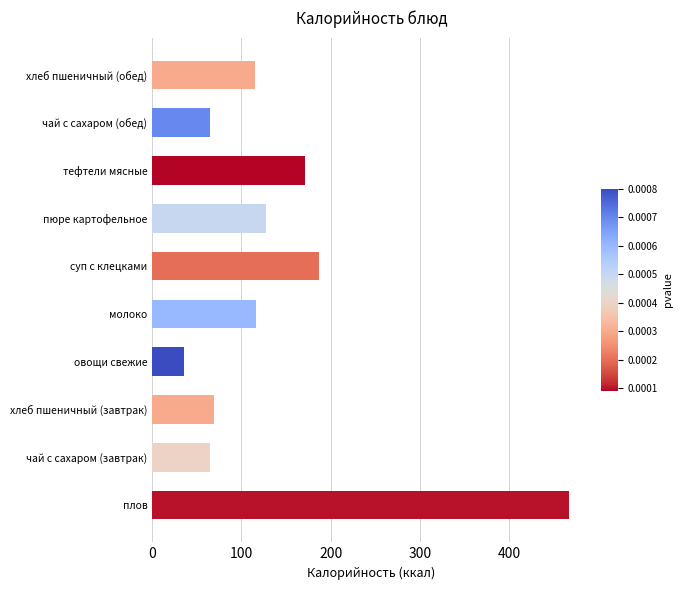

At which category does the chart reach its minimum across all series?

овощи свежие